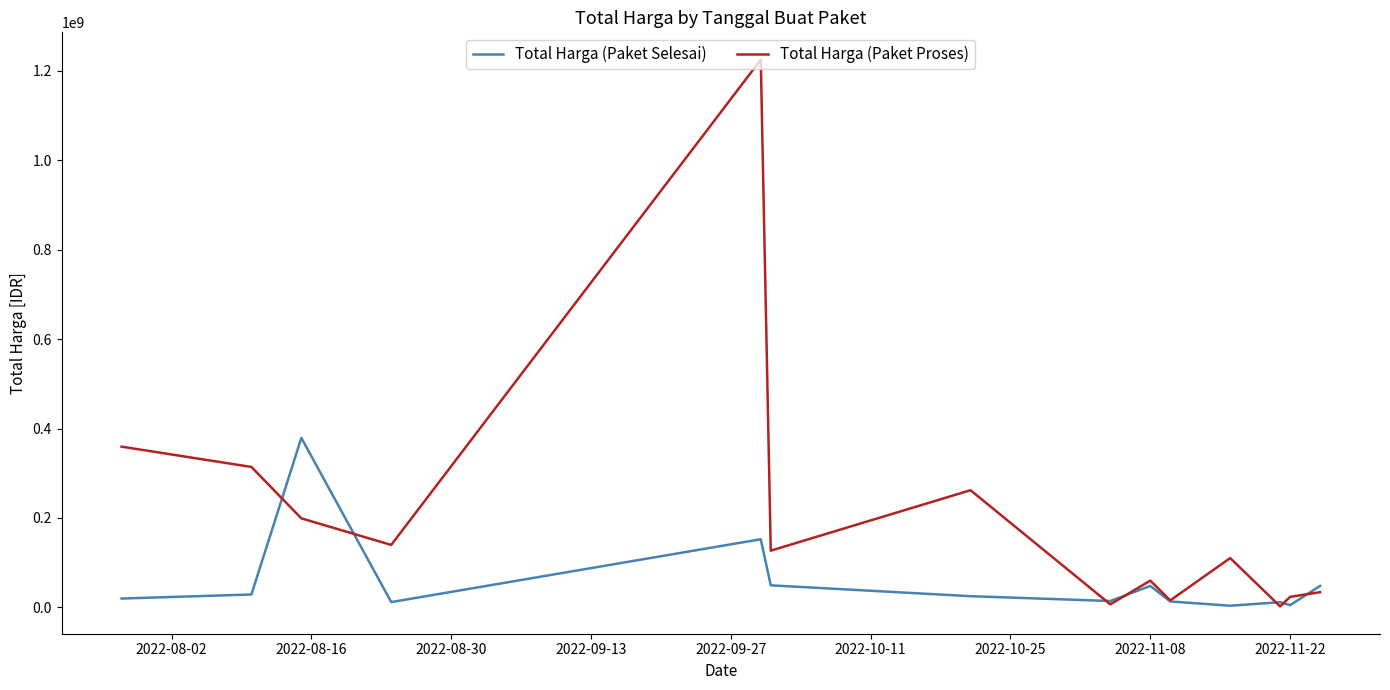

What is the maximum value shown in the chart?

1224682000